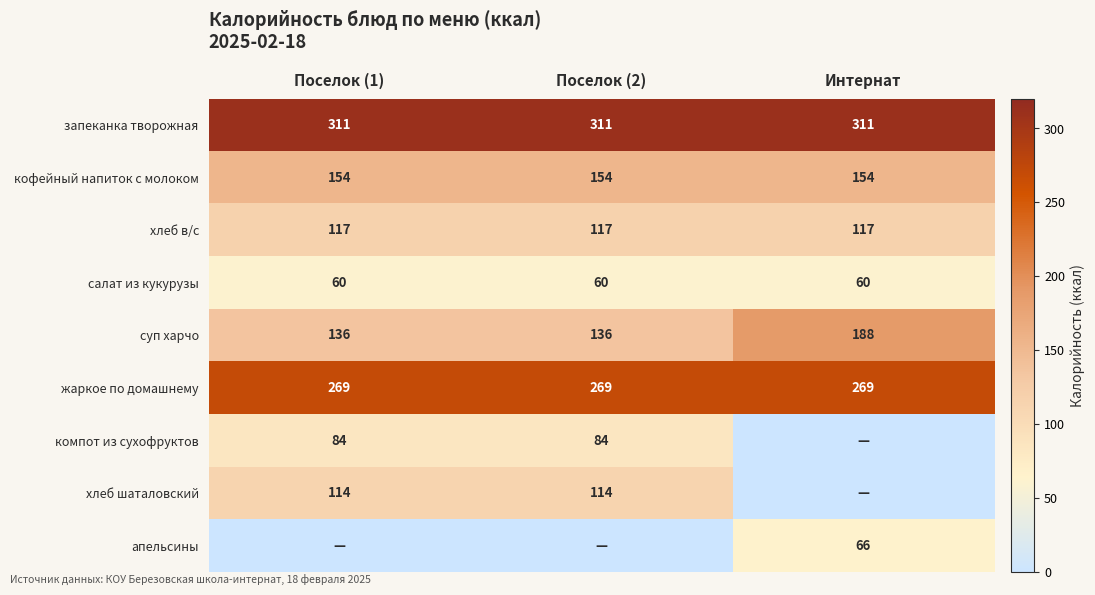

Is it true that суп харчо equals 282 at Интернат?

False